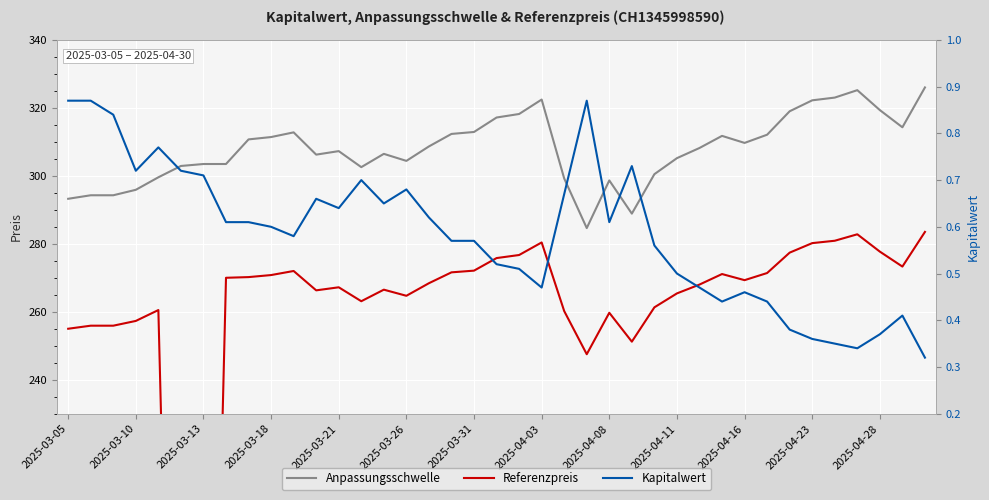

What is the difference between the maximum and minimum values in the Kapitalwert series?

0.6